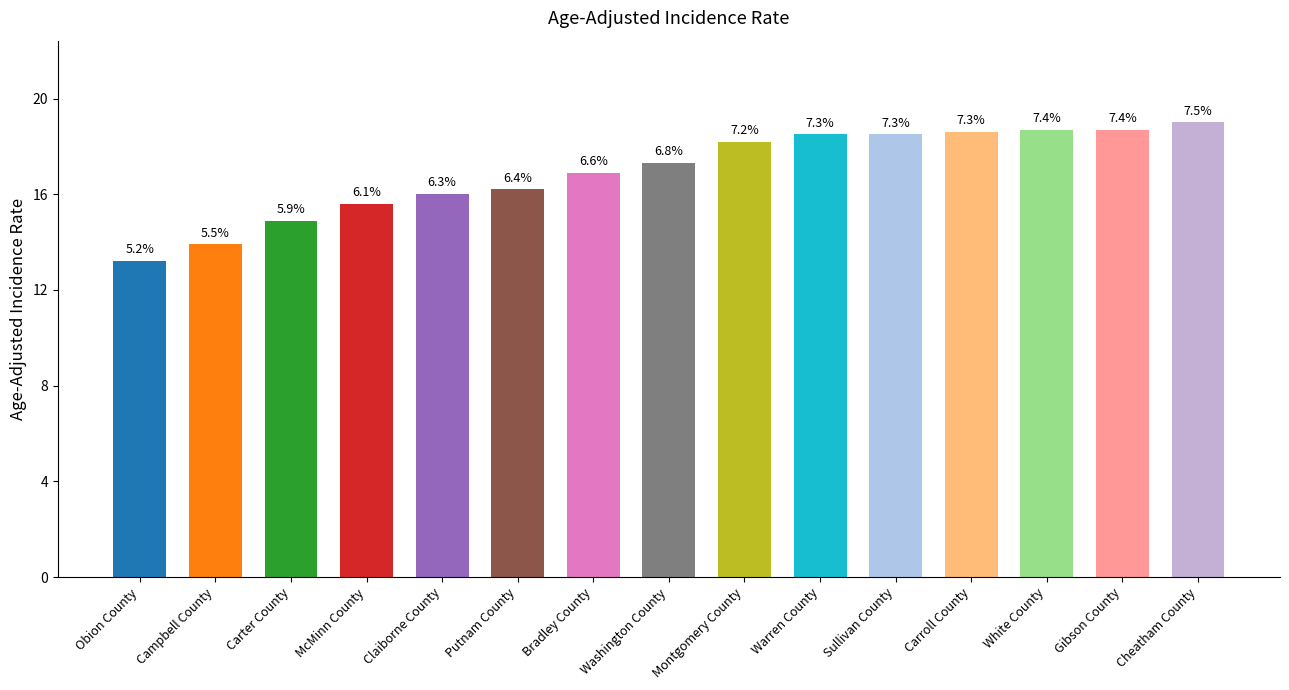

How many bars are there in total?

15